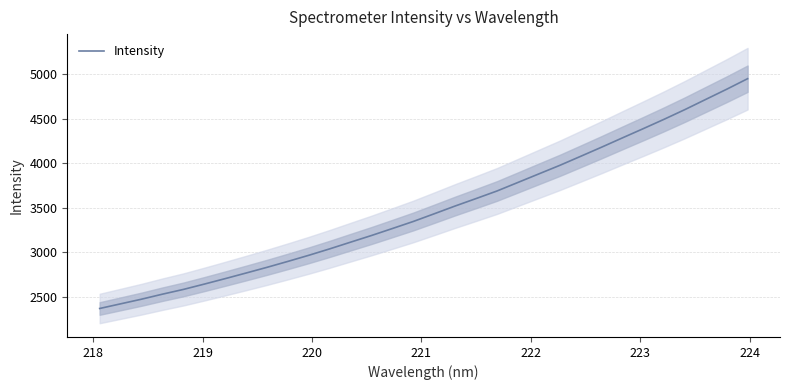

How many lines are shown in the chart?

1